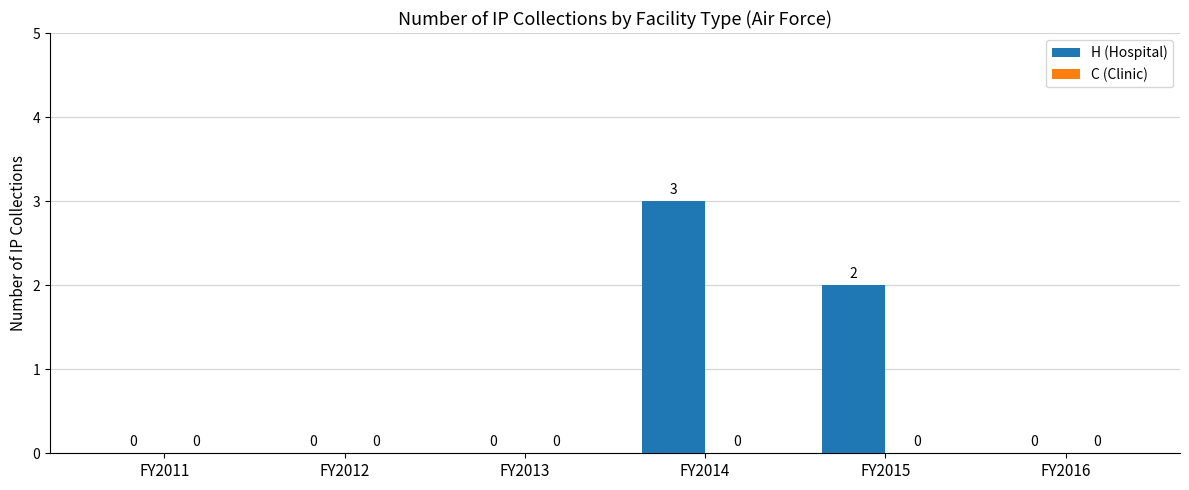

What is the greatest value displayed?

3